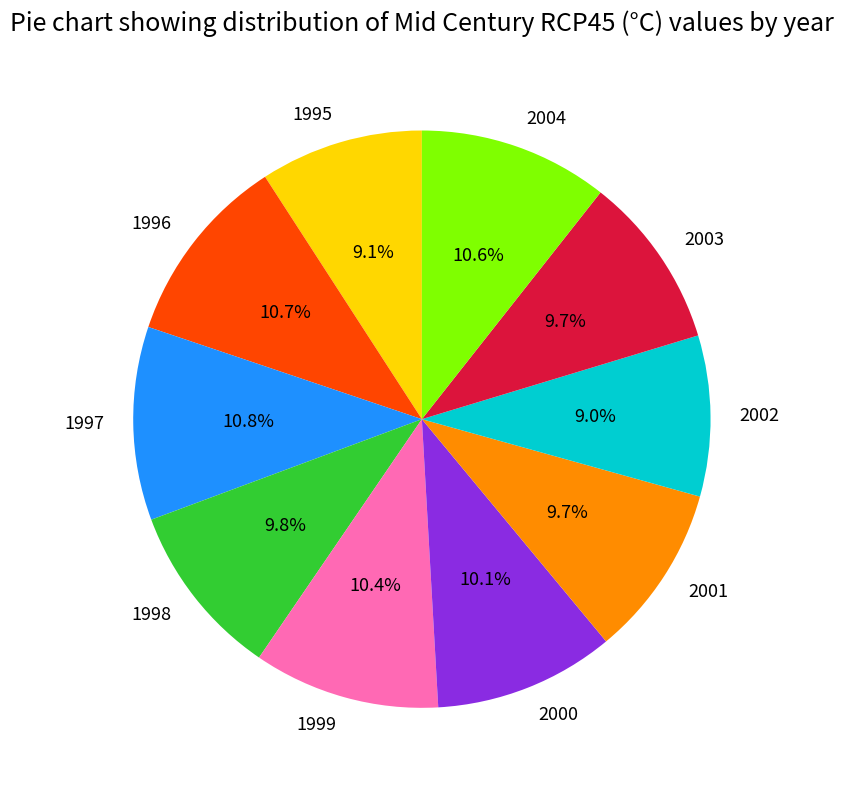

What is the ratio of the value at 2001 to the value at 1998?

1.0